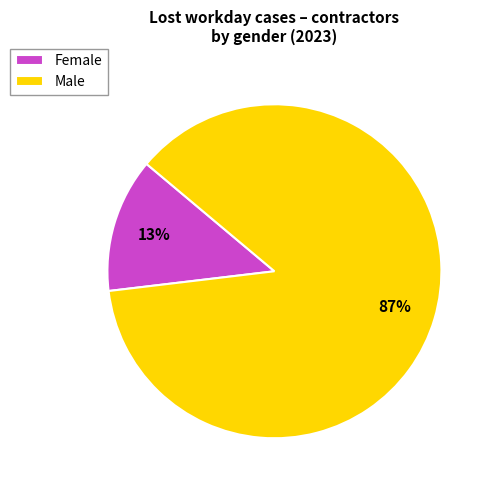

Between Male and Female, which is larger?

Male